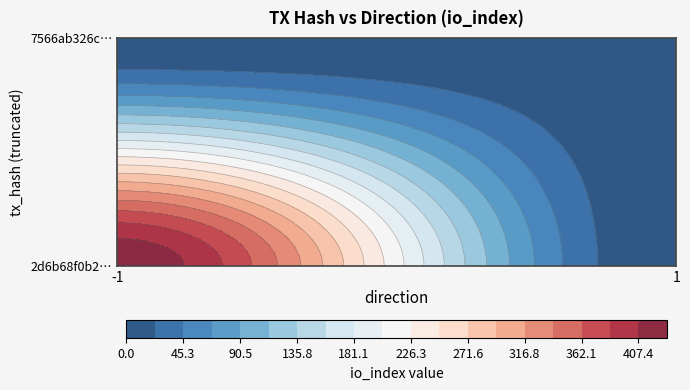

What is the average value of the 7566ab326cbbb2f9cbe6c31323f8faf0a760dfa series?

2